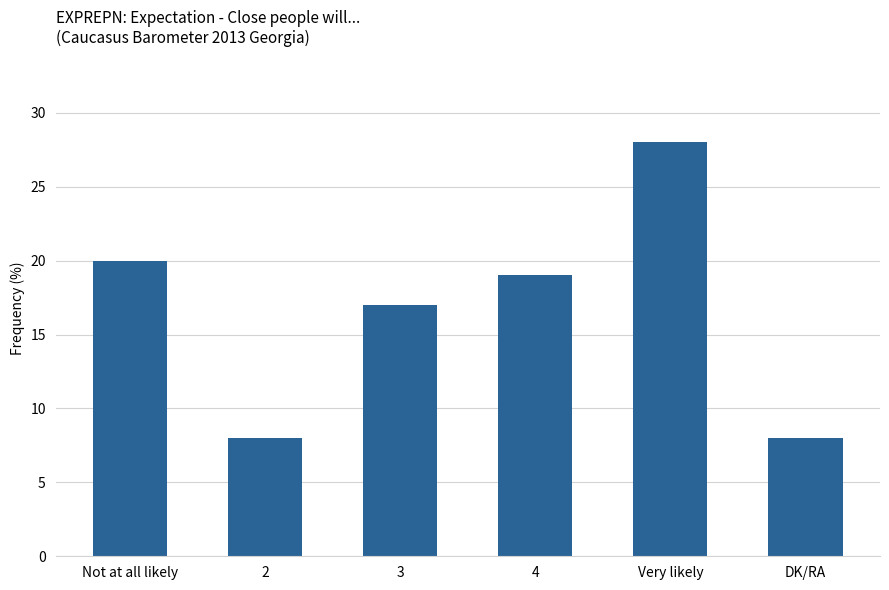

Reading left to right, extract all data points from this chart.

20	8	17	19	28	8